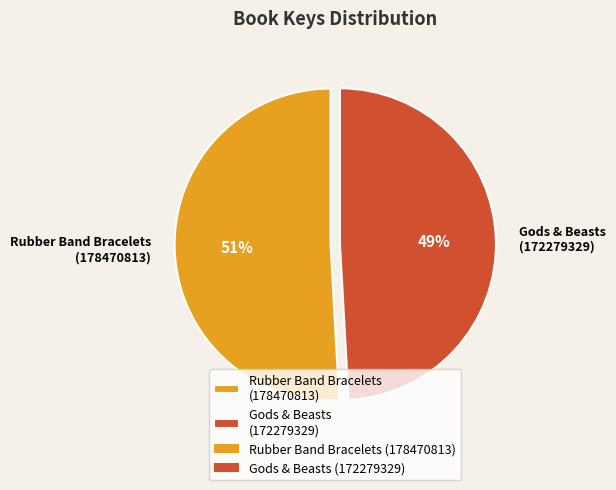

To the nearest percent, what percentage of the pie is Gods & Beasts (172279329)?

49%